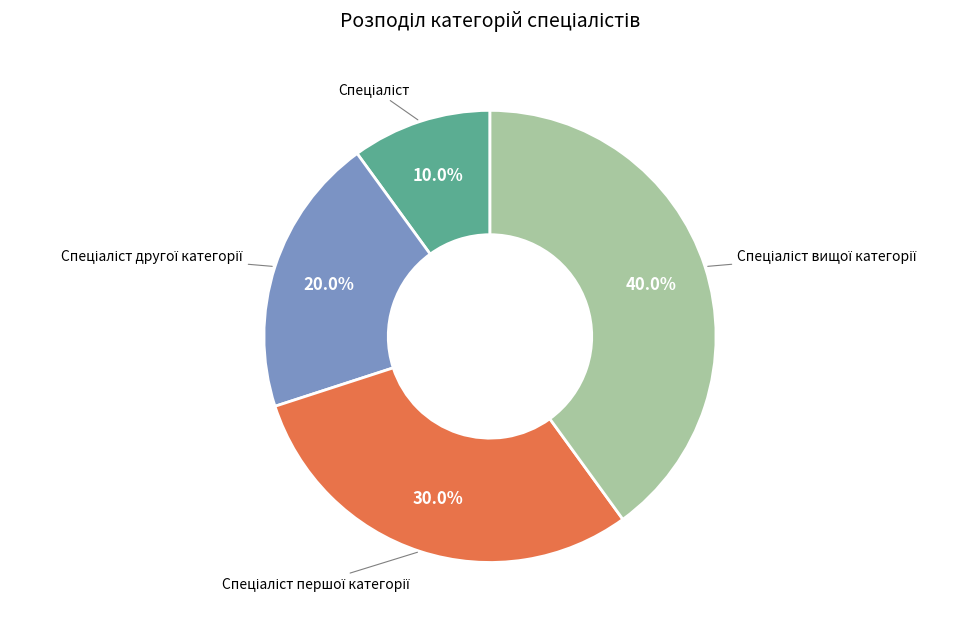

Is there a majority slice in this chart?

No